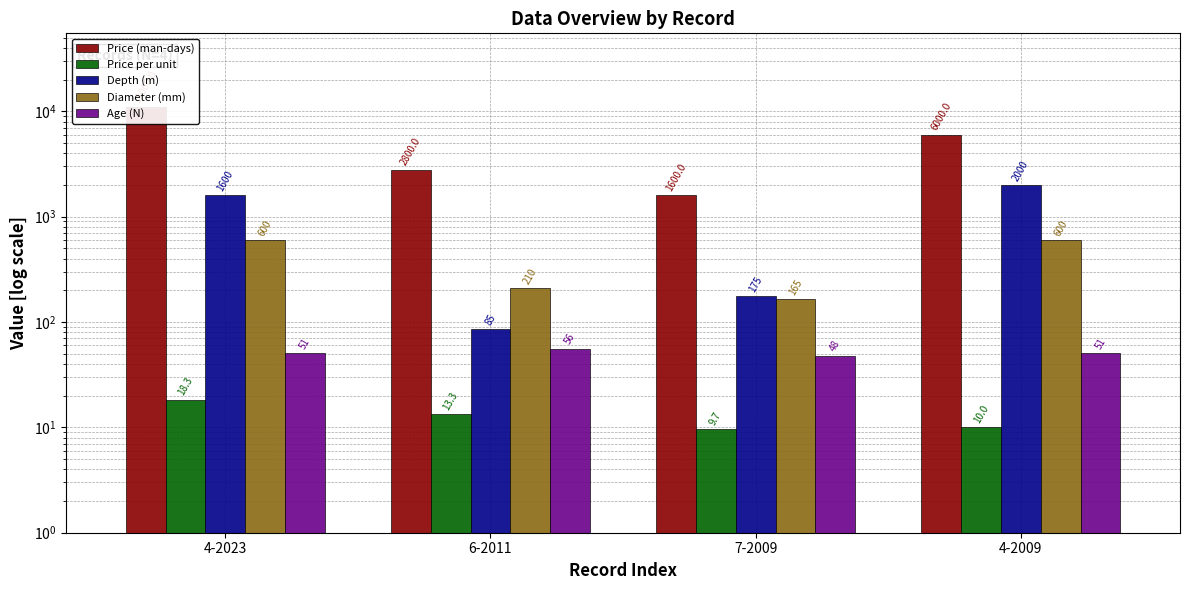

What is the label of the 4th bar from the left?

4-2009